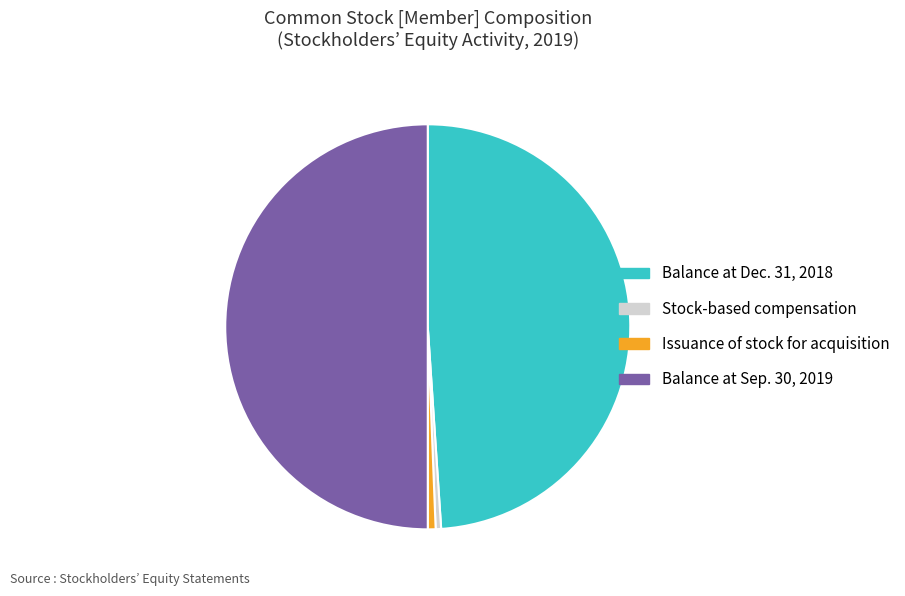

Does Balance at Dec. 31, 2018 account for over 50% of the chart?

No